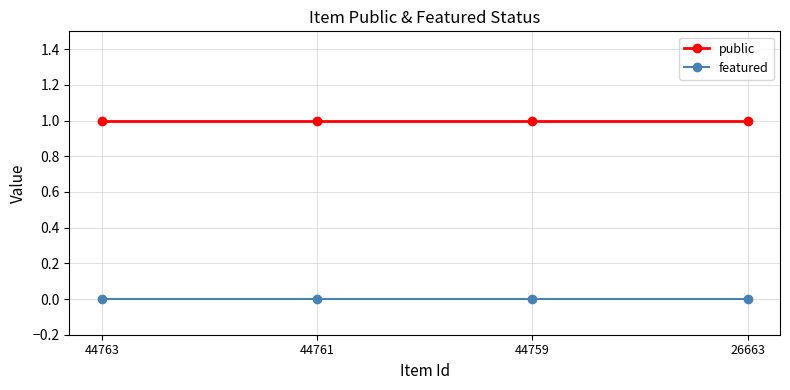

Reading left to right, what are all the values shown in this chart?

public: 44763=1	44761=1	44759=1	26663=1
featured: 44763=0	44761=0	44759=0	26663=0